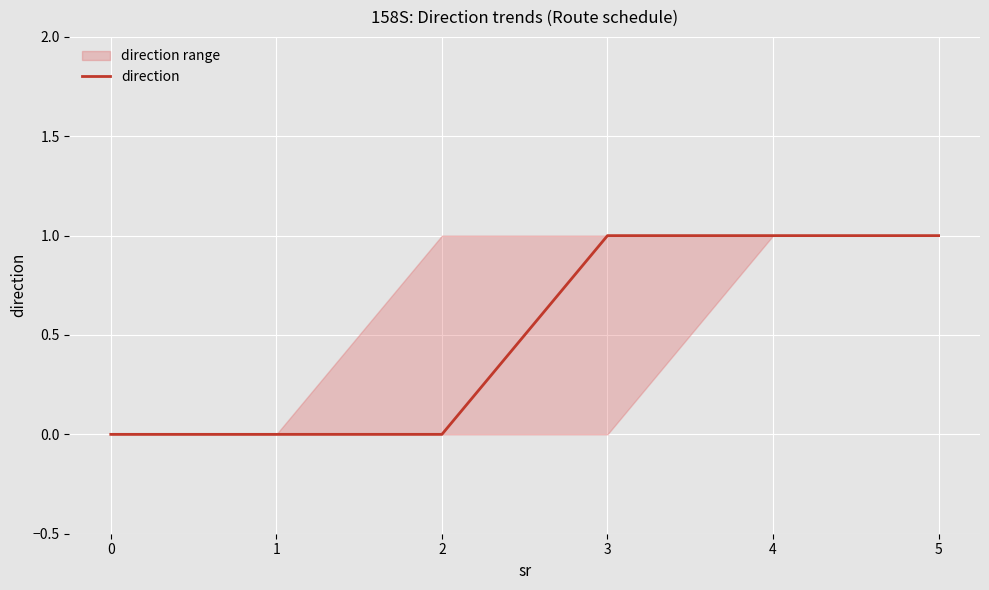

What is the sum of all values?

3